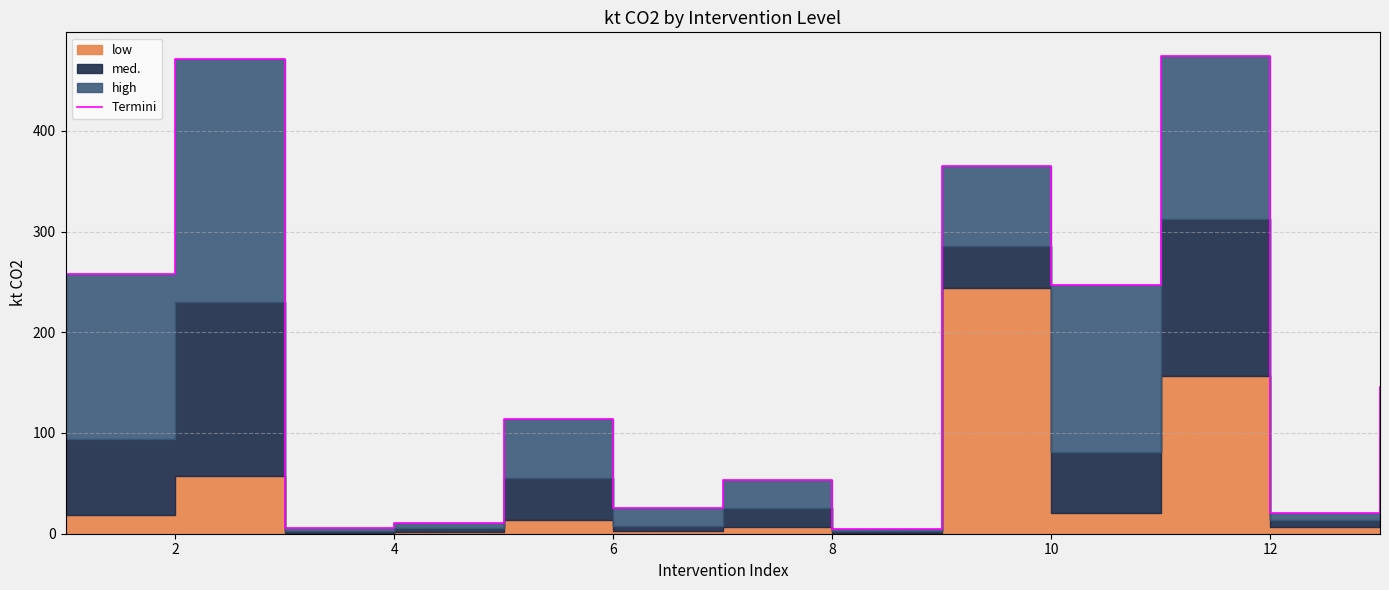

At which label is the value closest to 239?

10